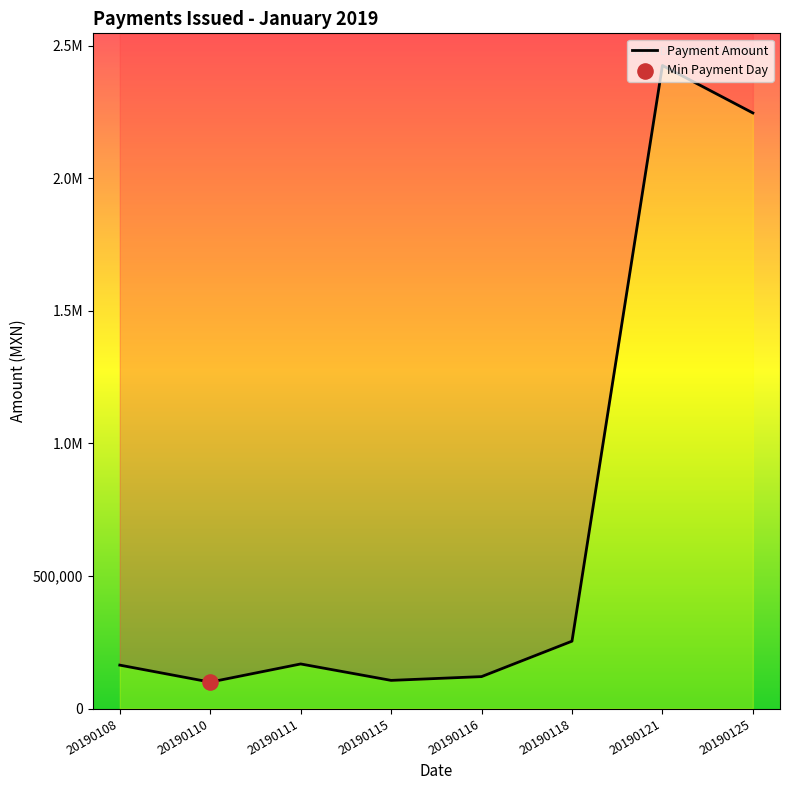

Which has a higher value, 20190111 or 20190125?

20190125